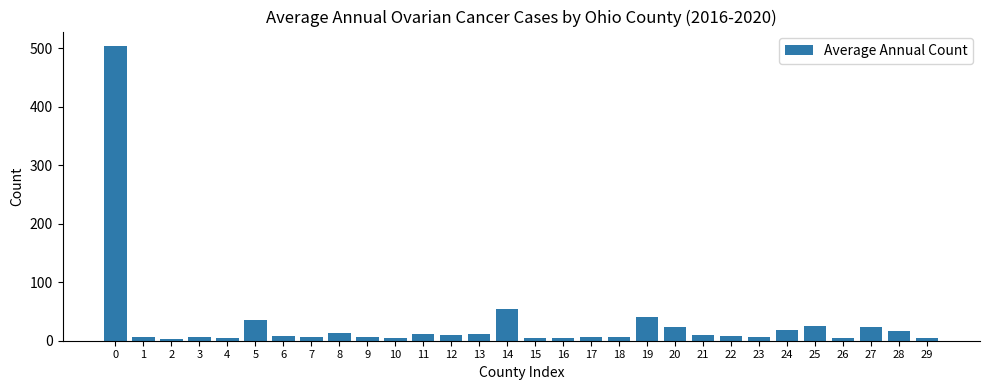

What is the greatest value displayed?

503